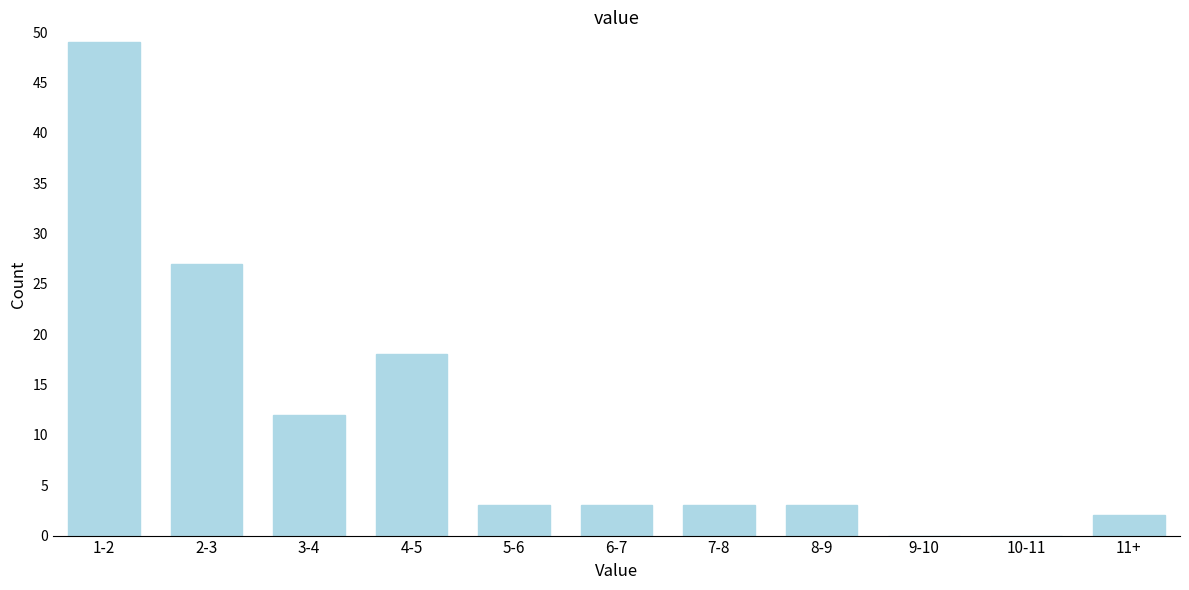

Reading left to right, transcribe all the data shown in this chart.

1-2=49	2-3=27	3-4=12	4-5=18	5-6=3	6-7=3	7-8=3	8-9=3	9-10=0	10-11=0	11+=2